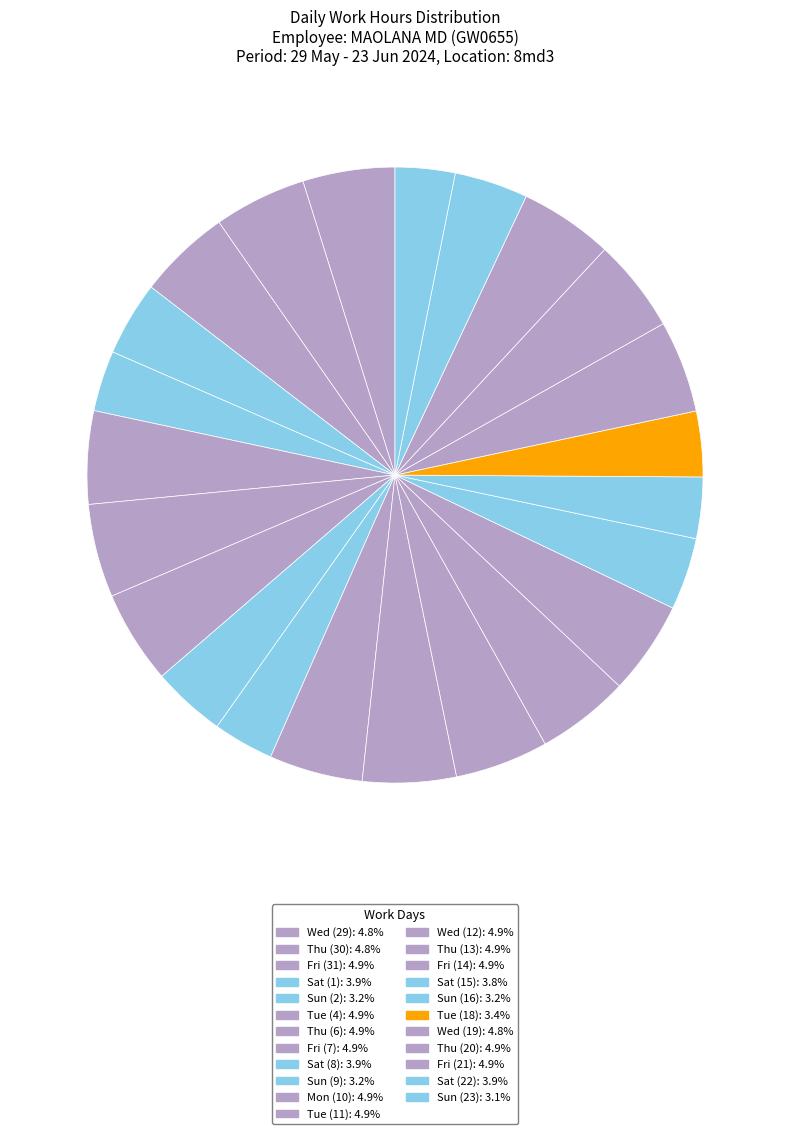

To the nearest percent, what percentage of the pie is Sat (22)?

4%